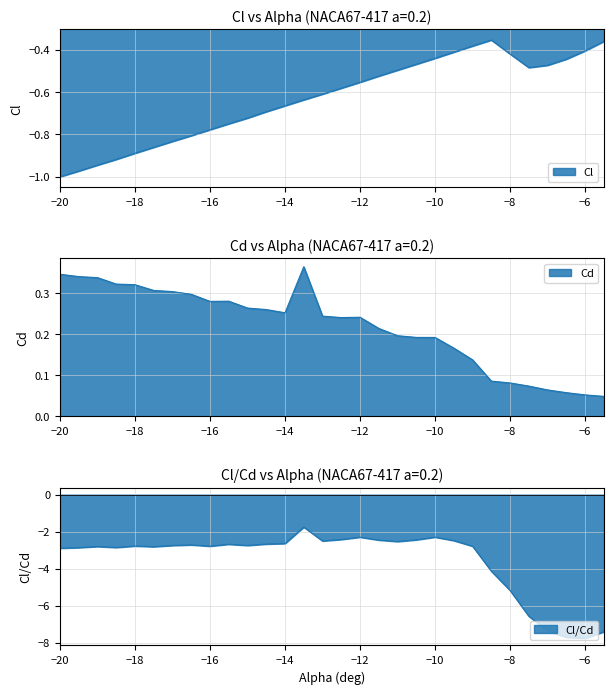

What are all the series names shown in the legend?

Cl, Cd, Cl_Cd